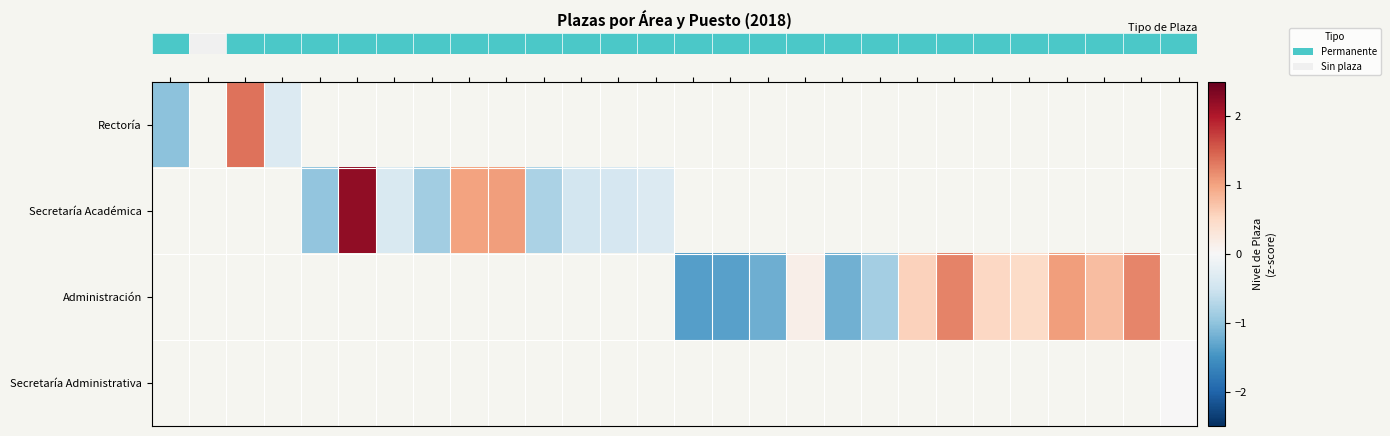

At which category does the chart reach its minimum across all series?

14